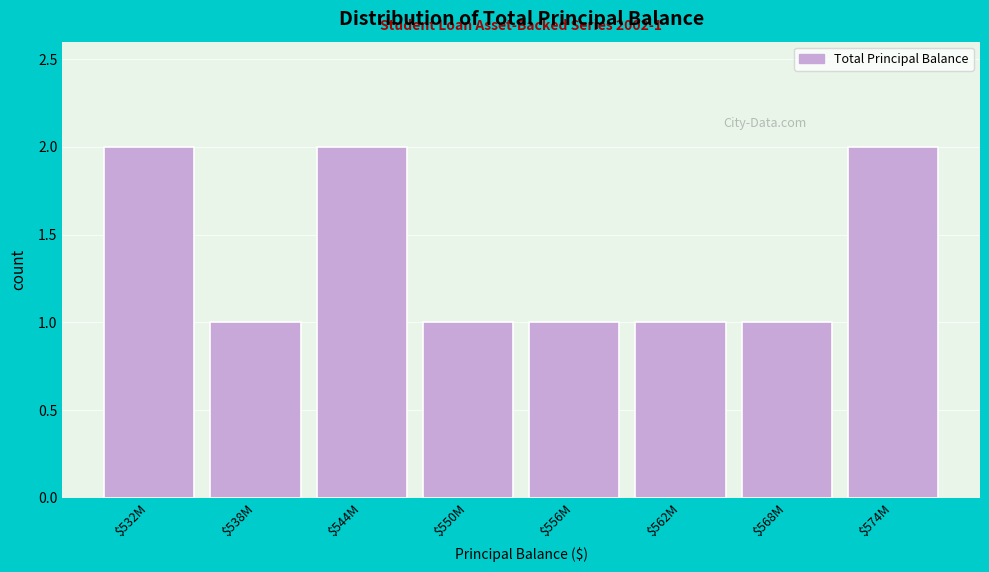

Reading left to right, list all the values displayed in this chart.

2	1	2	1	1	1	1	2